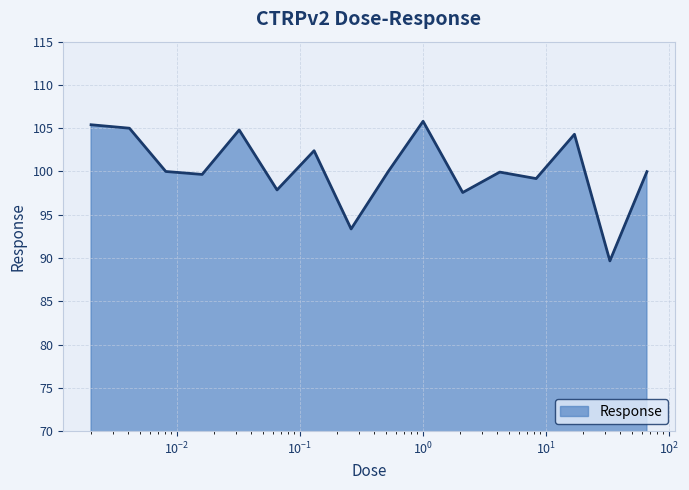

What is the difference between the maximum and minimum values?

16.1